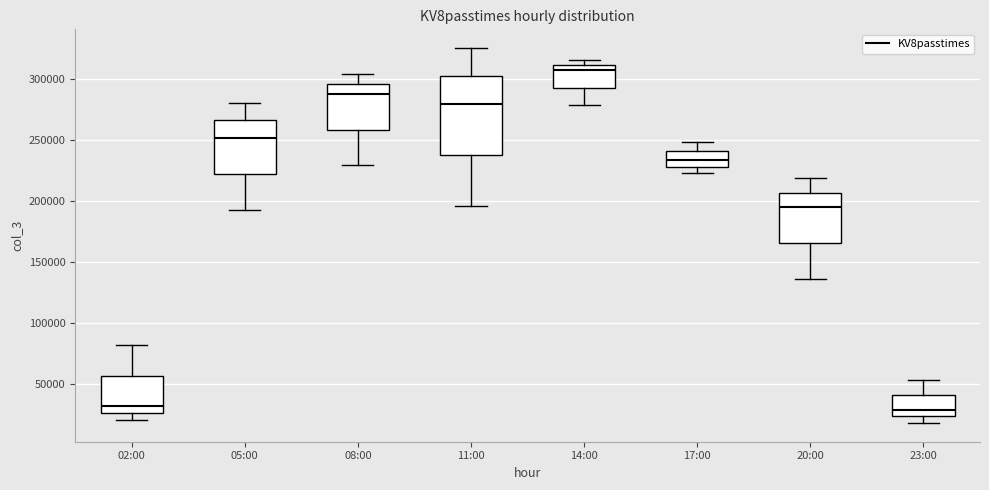

Which box has the highest median line?

14:00